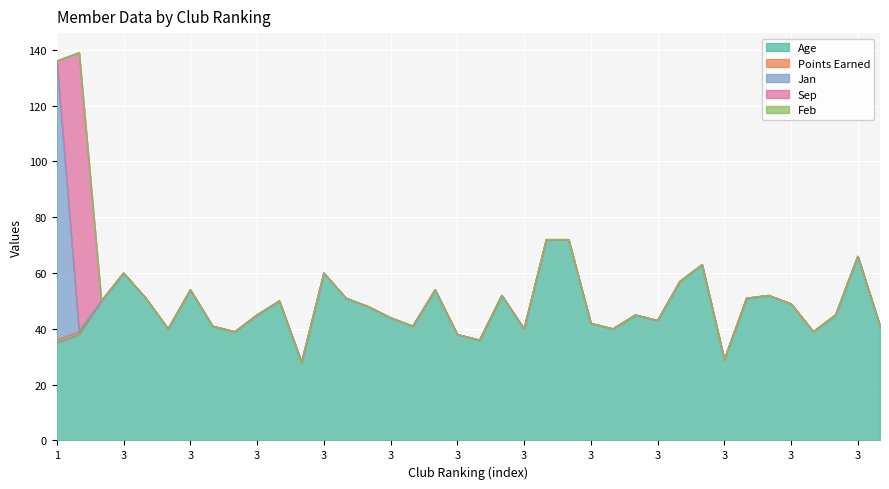

Reading left to right, transcribe all the data shown in this chart.

Age: 35	38	50	60	51	40	54	41	39	45	50	28	60	51	48	44	41	54	38	36	52	40	72	72	42	40	45	43	57	63	29	51	52	49	39	45	66	41
Points Earned: 1	1	0	0	0	0	0	0	0	0	0	0	0	0	0	0	0	0	0	0	0	0	0	0	0	0	0	0	0	0	0	0	0	0	0	0	0	0
Jan: 100	0	0	0	0	0	0	0	0	0	0	0	0	0	0	0	0	0	0	0	0	0	0	0	0	0	0	0	0	0	0	0	0	0	0	0	0	0
Sep: 0	100	0	0	0	0	0	0	0	0	0	0	0	0	0	0	0	0	0	0	0	0	0	0	0	0	0	0	0	0	0	0	0	0	0	0	0	0
Feb: 0	0	0	0	0	0	0	0	0	0	0	0	0	0	0	0	0	0	0	0	0	0	0	0	0	0	0	0	0	0	0	0	0	0	0	0	0	0